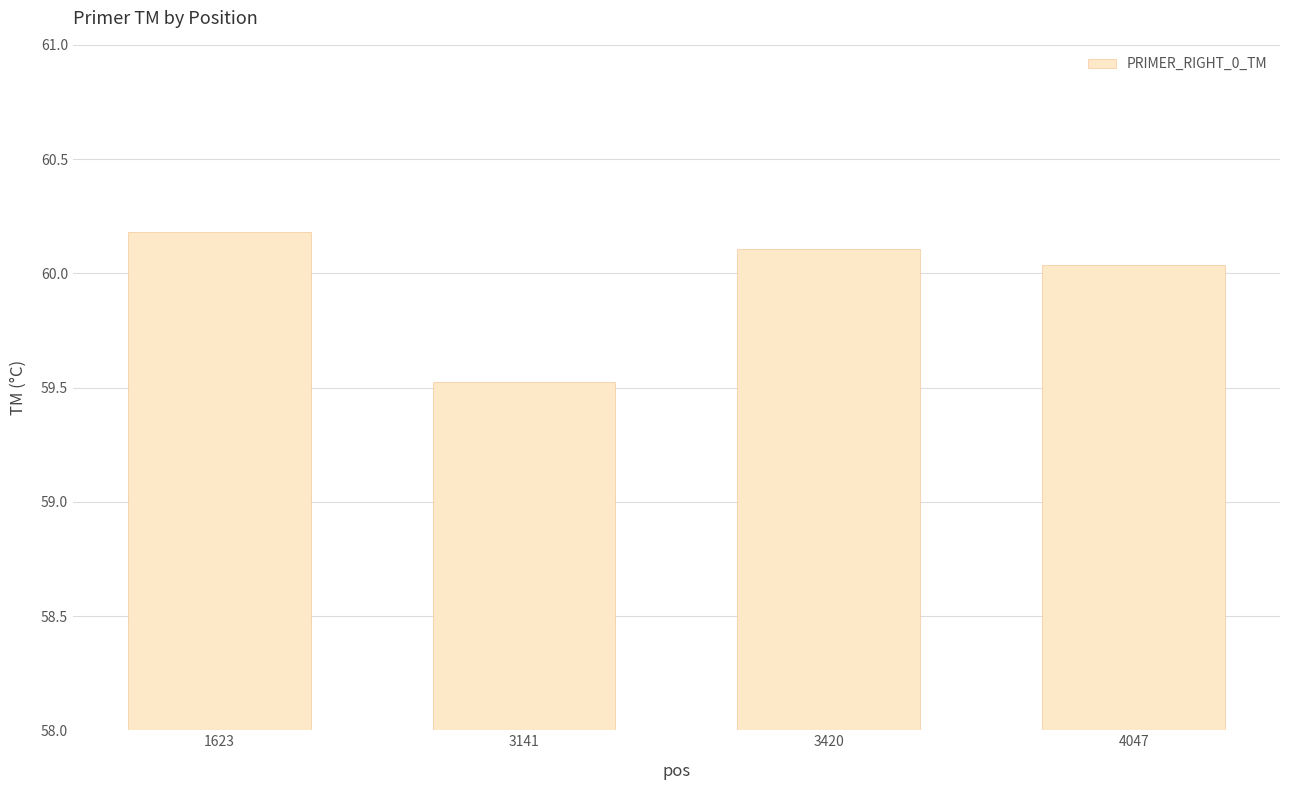

Rank the categories by value from lowest to highest.

3141, 4047, 3420, 1623